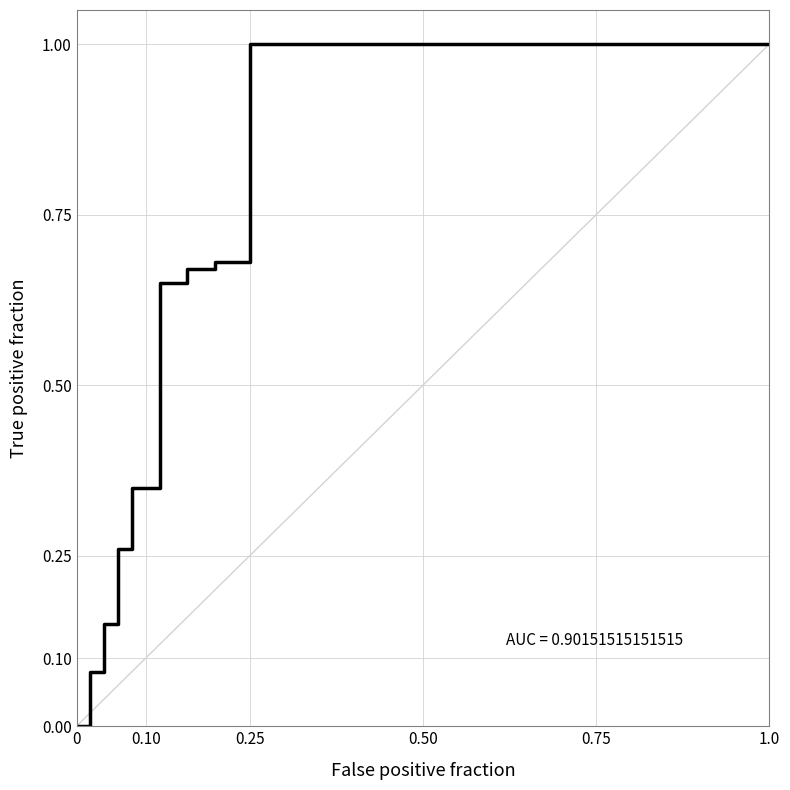

What is the difference between the maximum and minimum values?

1.0